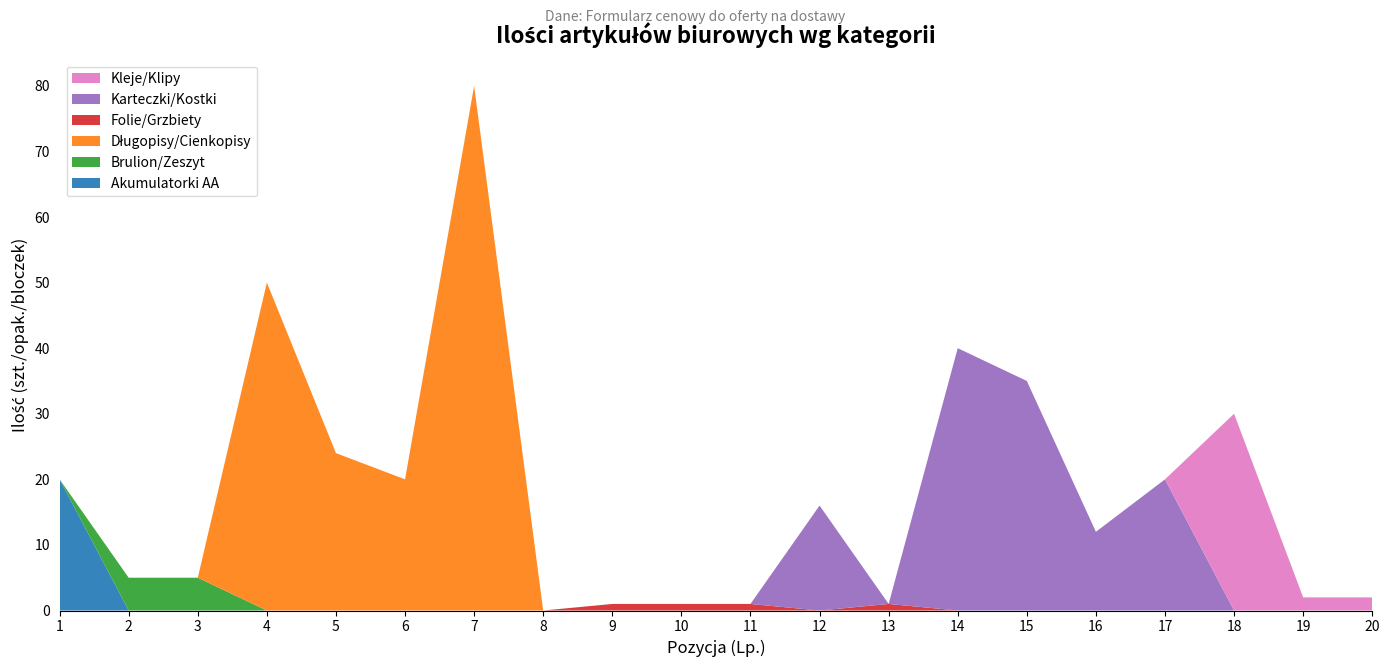

Reading left to right, what are all the values shown in this chart?

Akumulatorki AA: 1=20	2=0	3=0	4=0	5=0	6=0	7=0	8=0	9=0	10=0	11=0	12=0	13=0	14=0	15=0	16=0	17=0	18=0	19=0	20=0
Brulion/Zeszyt: 1=0	2=5	3=5	4=0	5=0	6=0	7=0	8=0	9=0	10=0	11=0	12=0	13=0	14=0	15=0	16=0	17=0	18=0	19=0	20=0
Długopisy/Cienkopisy: 1=0	2=0	3=0	4=50	5=24	6=20	7=80	8=0	9=0	10=0	11=0	12=0	13=0	14=0	15=0	16=0	17=0	18=0	19=0	20=0
Folie/Grzbiety: 1=0	2=0	3=0	4=0	5=0	6=0	7=0	8=0	9=1	10=1	11=1	12=0	13=1	14=0	15=0	16=0	17=0	18=0	19=0	20=0
Karteczki/Kostki: 1=0	2=0	3=0	4=0	5=0	6=0	7=0	8=0	9=0	10=0	11=0	12=16	13=0	14=40	15=35	16=12	17=20	18=0	19=0	20=0
Kleje/Klipy: 1=0	2=0	3=0	4=0	5=0	6=0	7=0	8=0	9=0	10=0	11=0	12=0	13=0	14=0	15=0	16=0	17=0	18=30	19=2	20=2